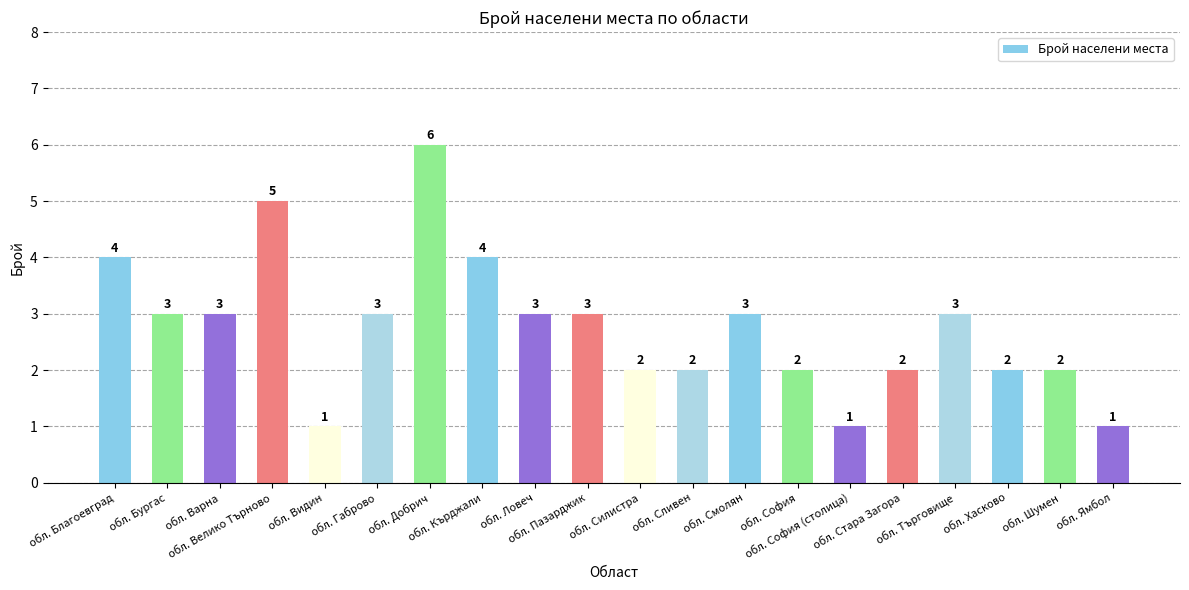

What is the average value?

3